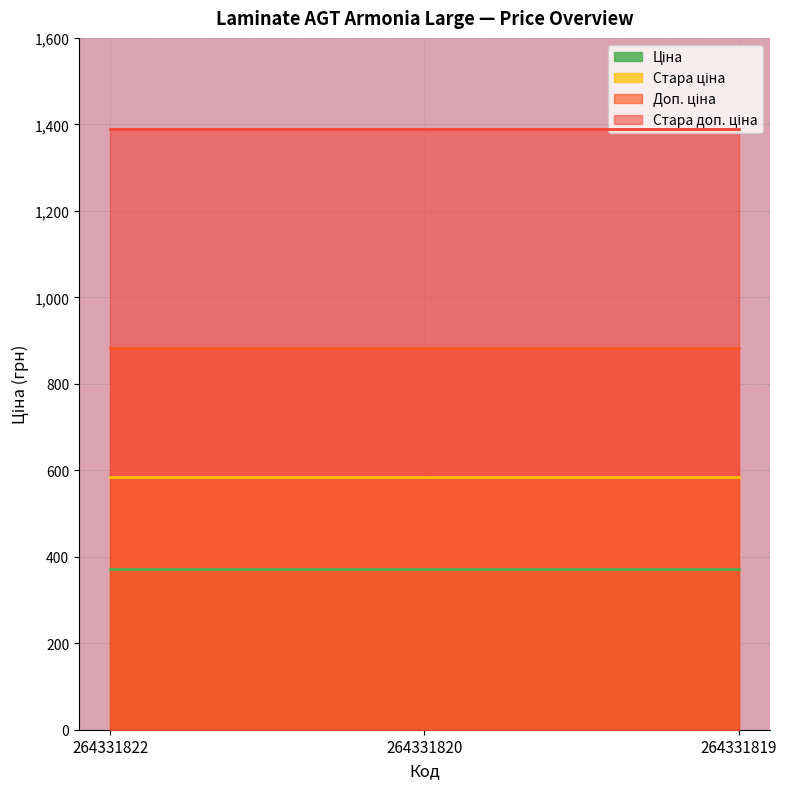

At 264331822, list the series in order from largest to smallest.

Стара доп. ціна, Доп. ціна, Стара ціна, Ціна